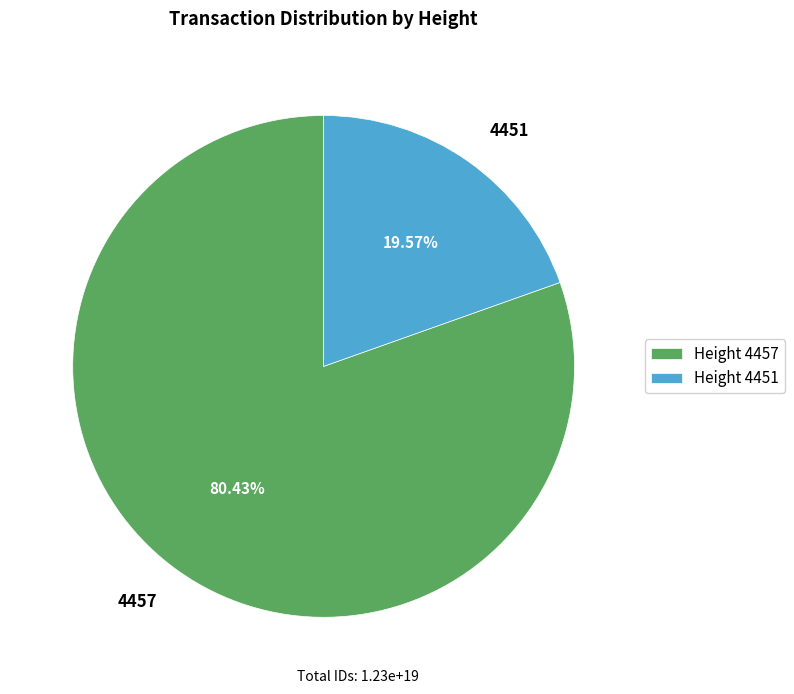

Does any single category account for the majority?

Yes